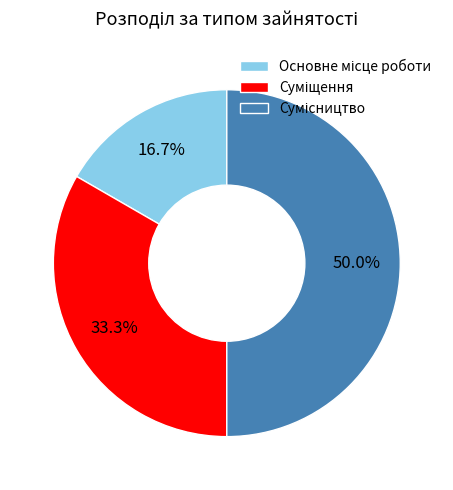

Rank the categories by value from highest to lowest.

Сумісництво, Суміщення, Основне місце роботи